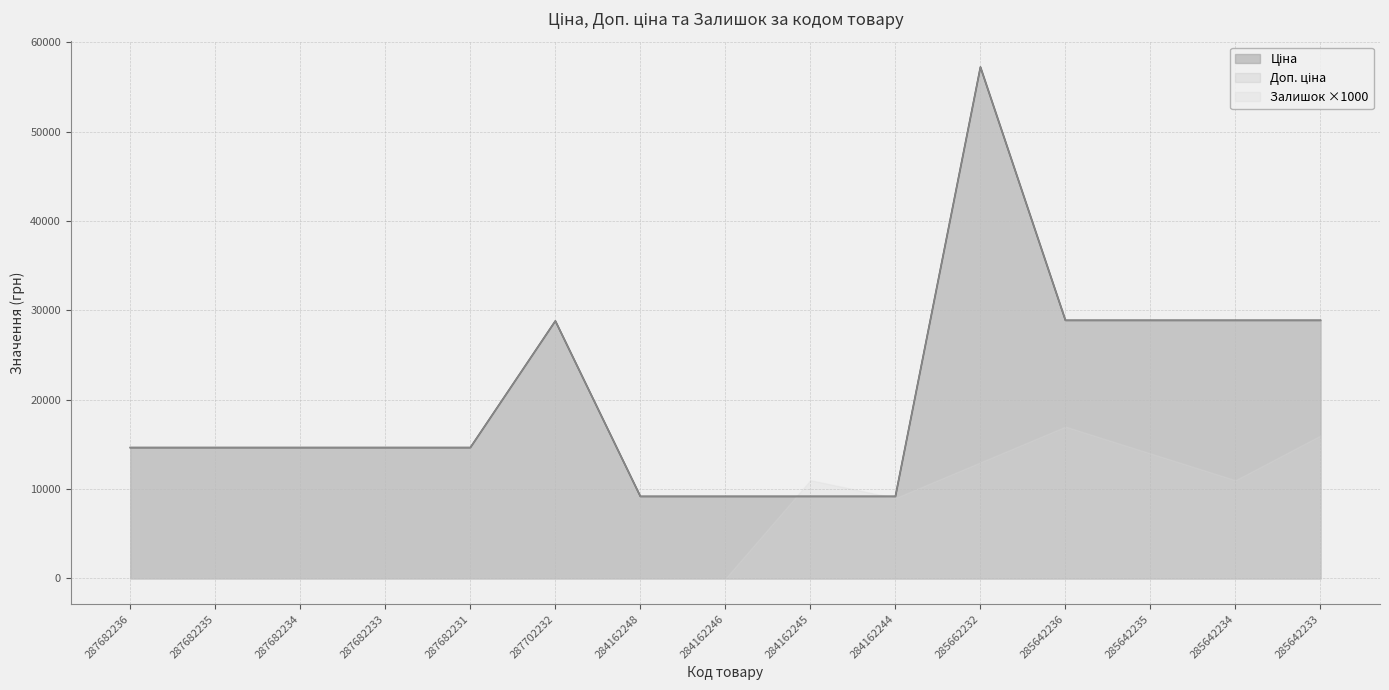

True or false: Ціна has more than 1 interior local peaks.

True